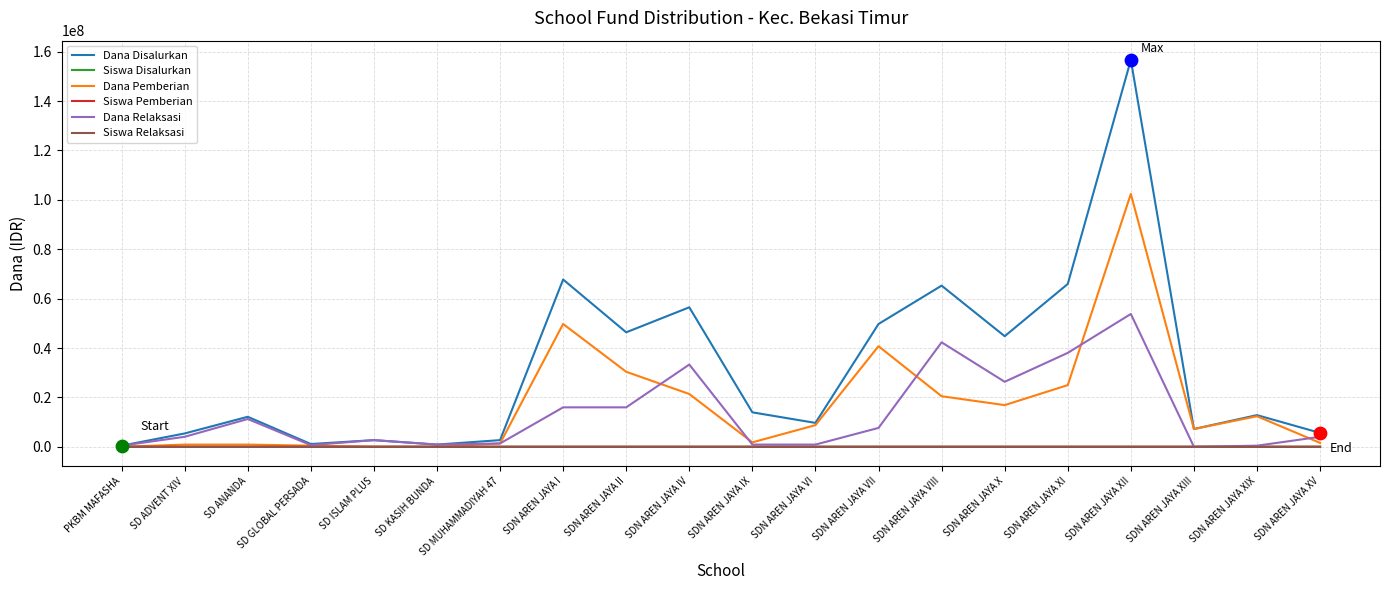

Is the value of Dana Relaksasi at SD MUHAMMADIYAH 47 greater than the value of Dana Disalurkan at SDN AREN JAYA IV?

No